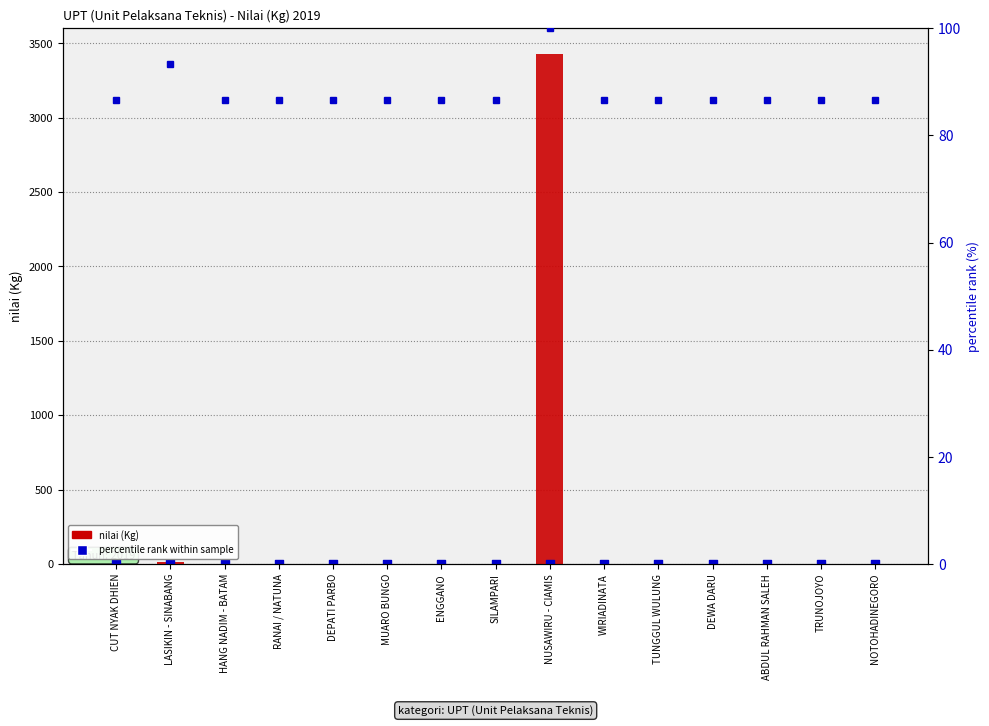

At which category is the sum across all series the highest?

NUSAWIRU - CIAMIS